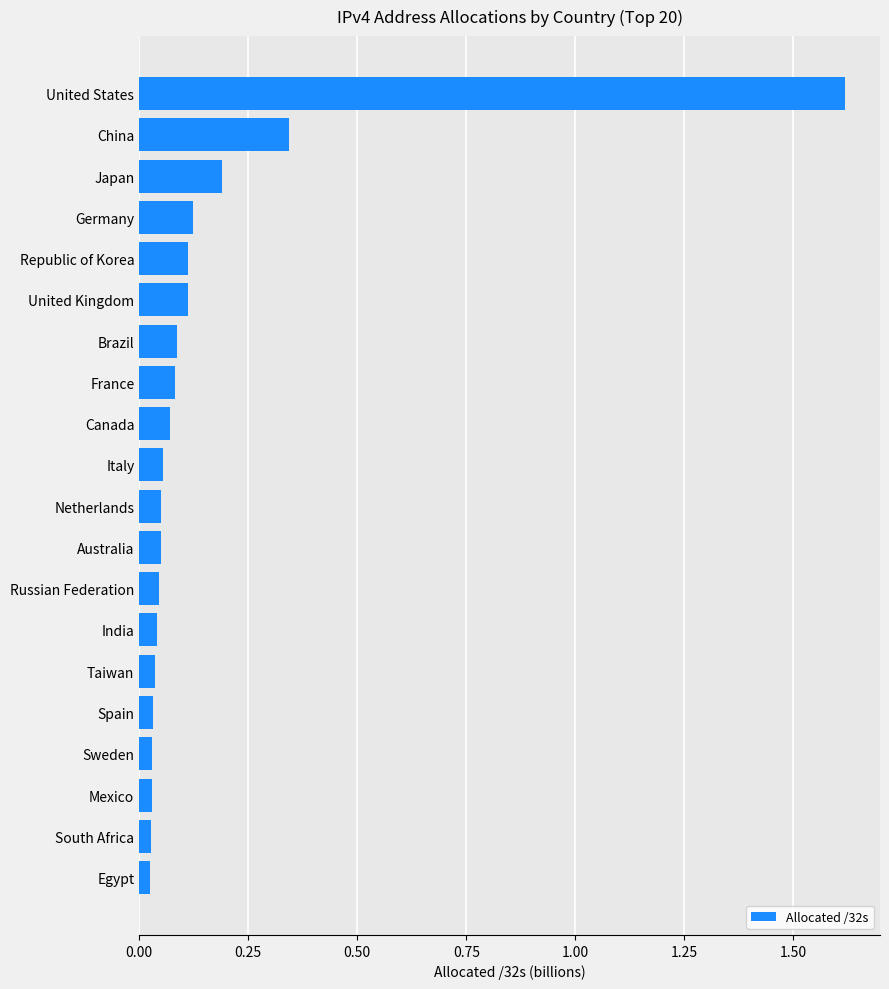

Does the chart contain any negative values?

No